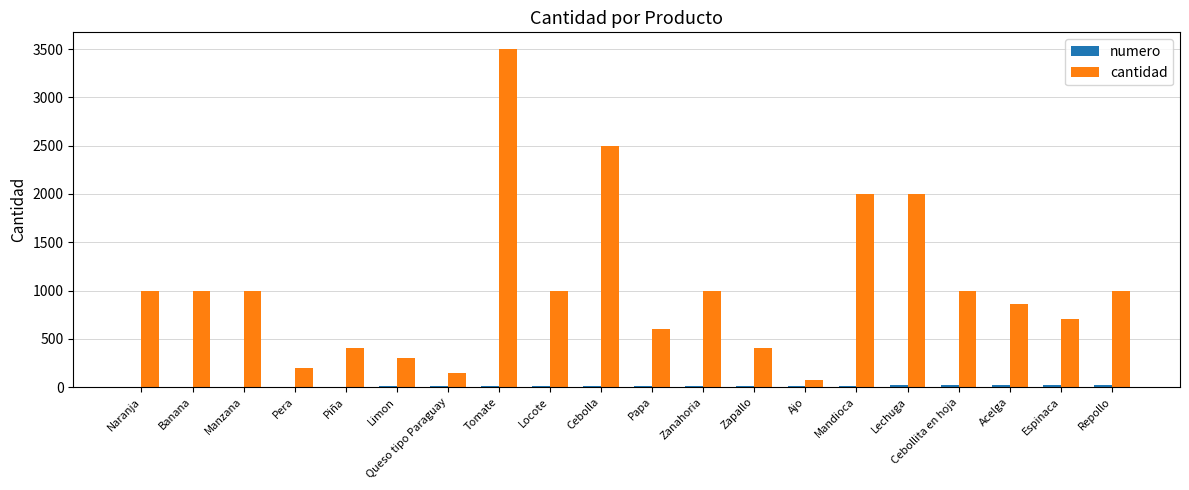

The value of cantidad at Queso tipo Paraguay is 150. True or false?

True